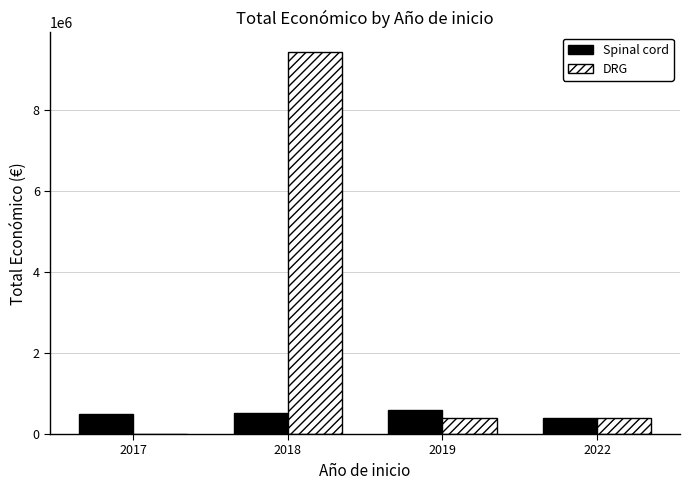

How many Spinal cord values are between 492682 and 599644?

3